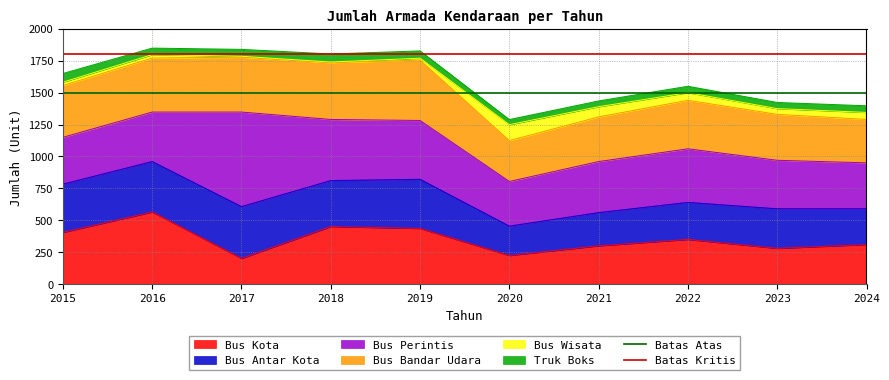

Is it true that Bus Kota equals 436 at 2019?

True